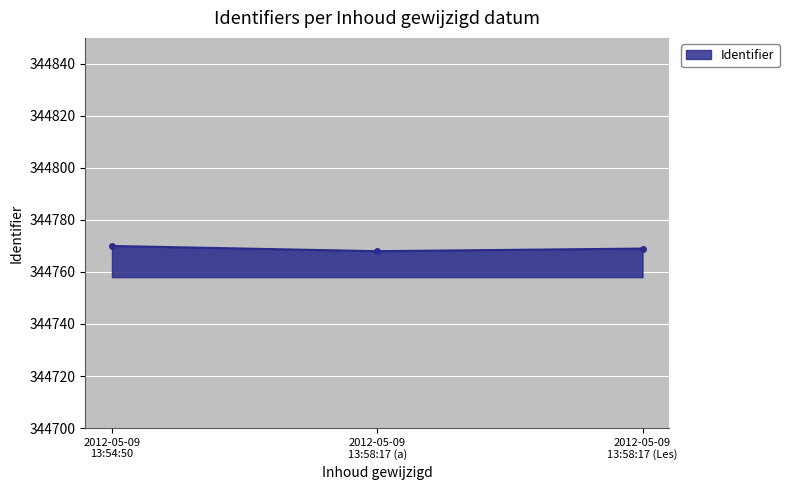

How many series are shown in this chart?

1